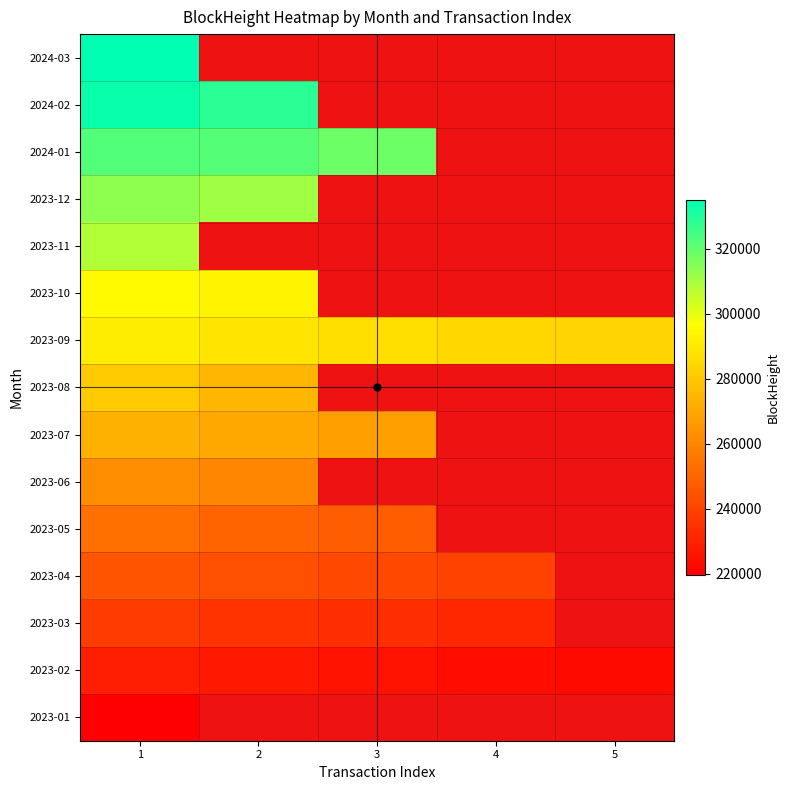

What is the sum of all 2023-02 values?

1129092.0